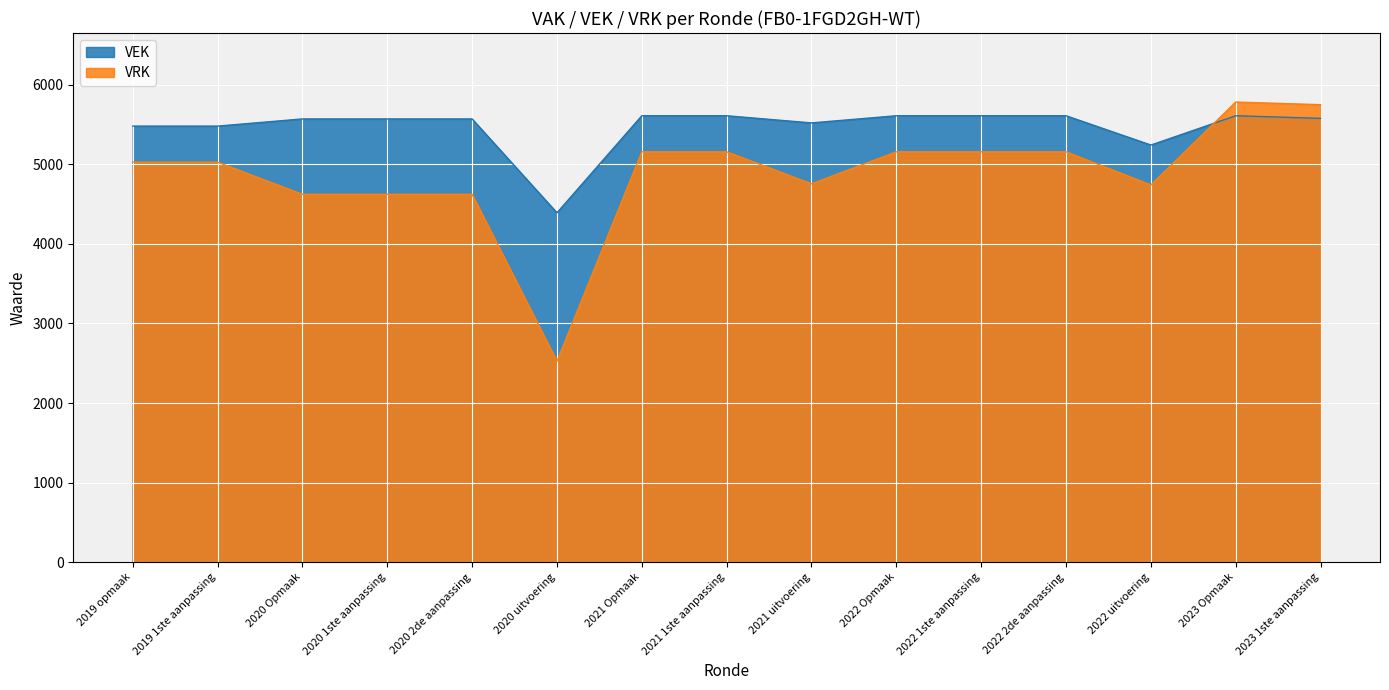

What are all the series names shown in the legend?

VEK, VRK